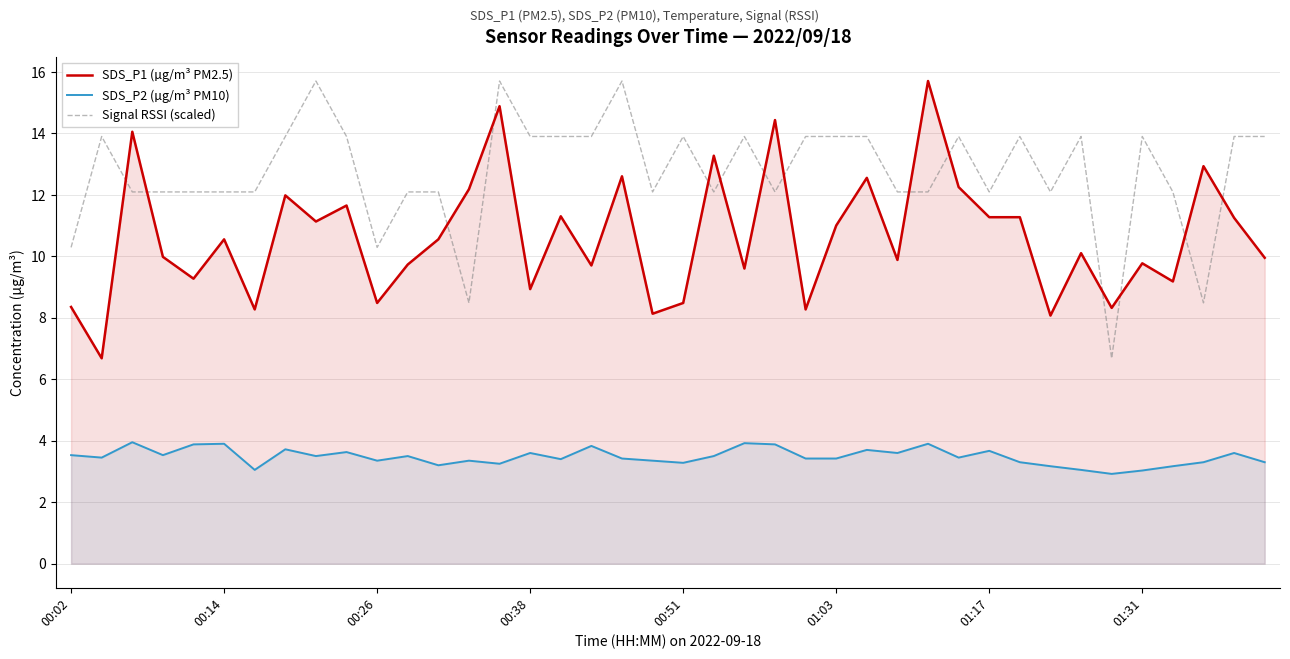

Is it true that SDS_P2 (µg/m³ PM10) equals 3.4 at 18?

True